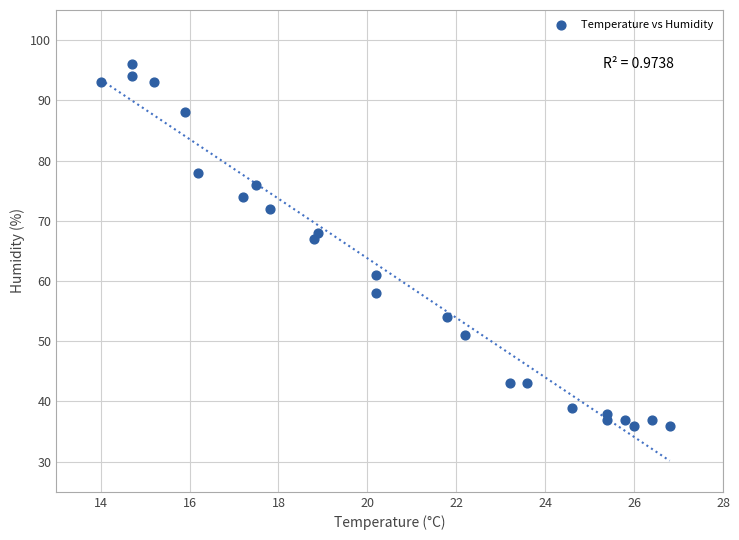

What Y value in the scatter plot is closest to 66?

67